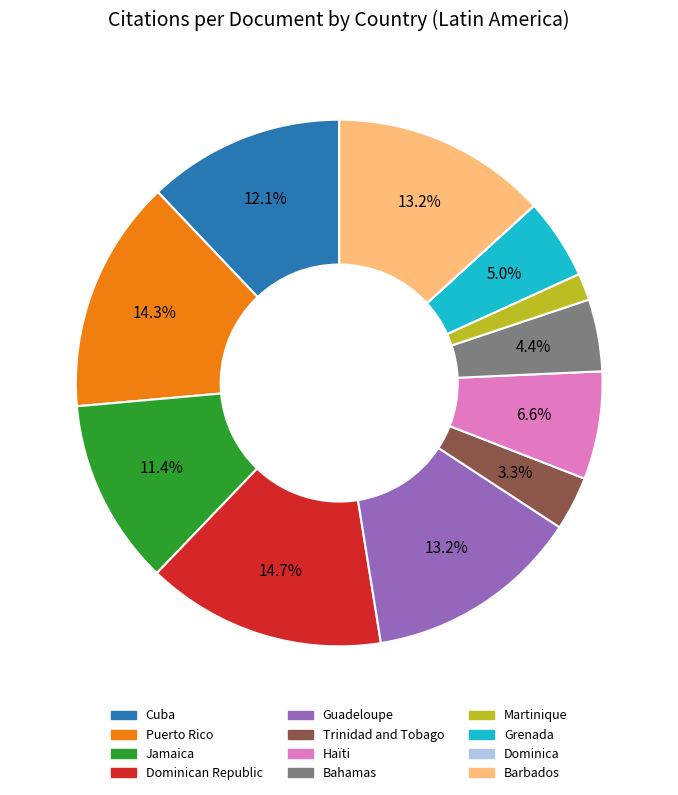

To the nearest percent, what percentage of the pie is Puerto Rico?

14%